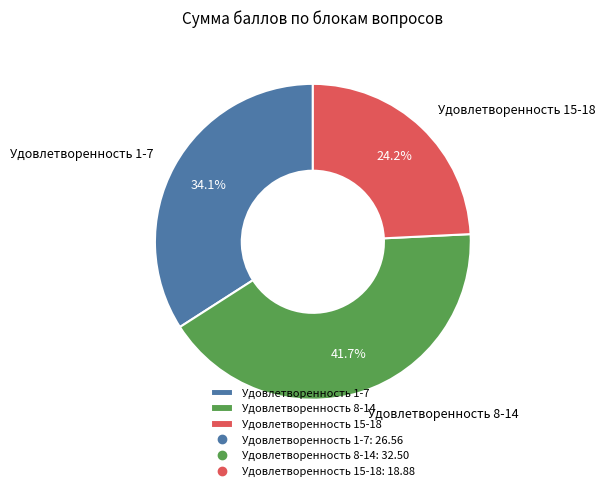

To the nearest percent, what percentage of the pie is Удовлетворенность 15-18?

24%